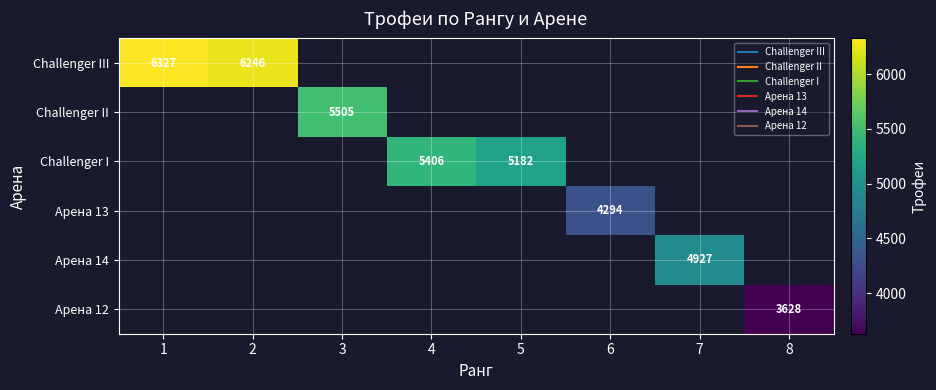

How many values in Арена 13 are above zero?

1